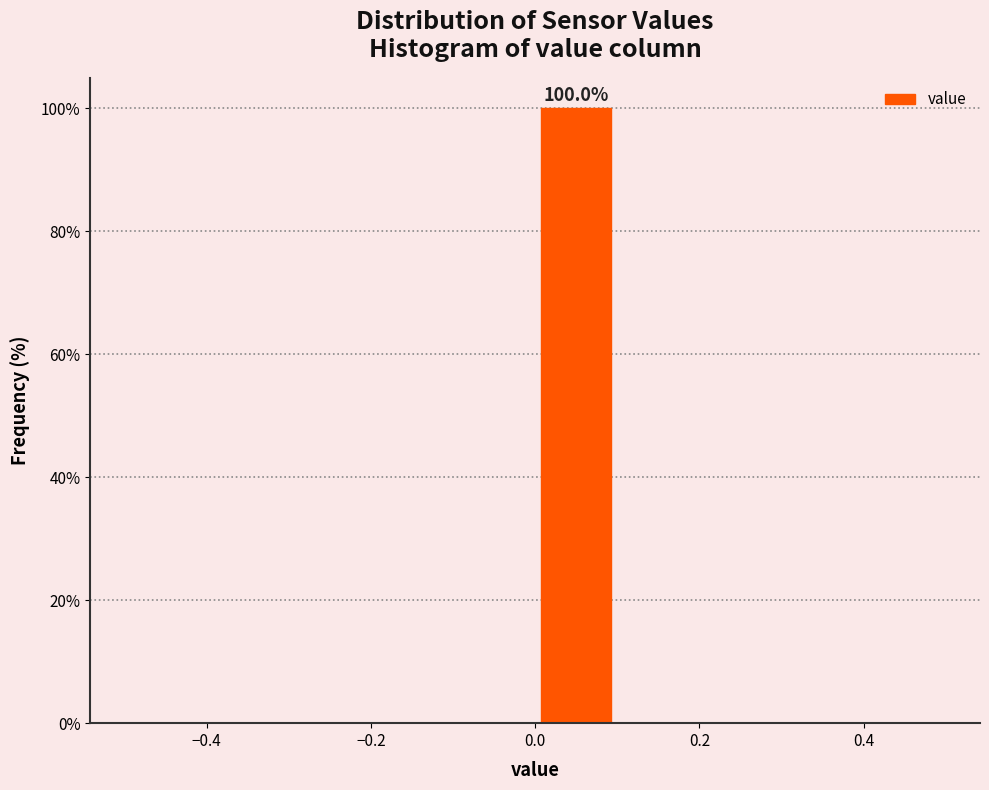

Over which range of the x-axis is the bar tallest?

0.0 to 0.1